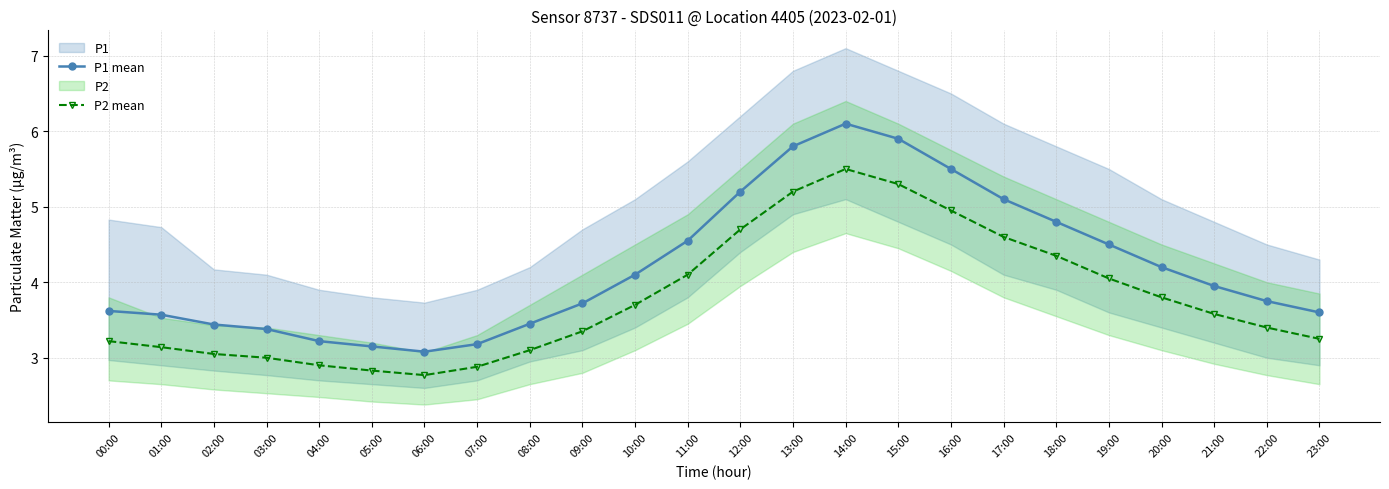

What is the label of the 9th point from the left?

08:00